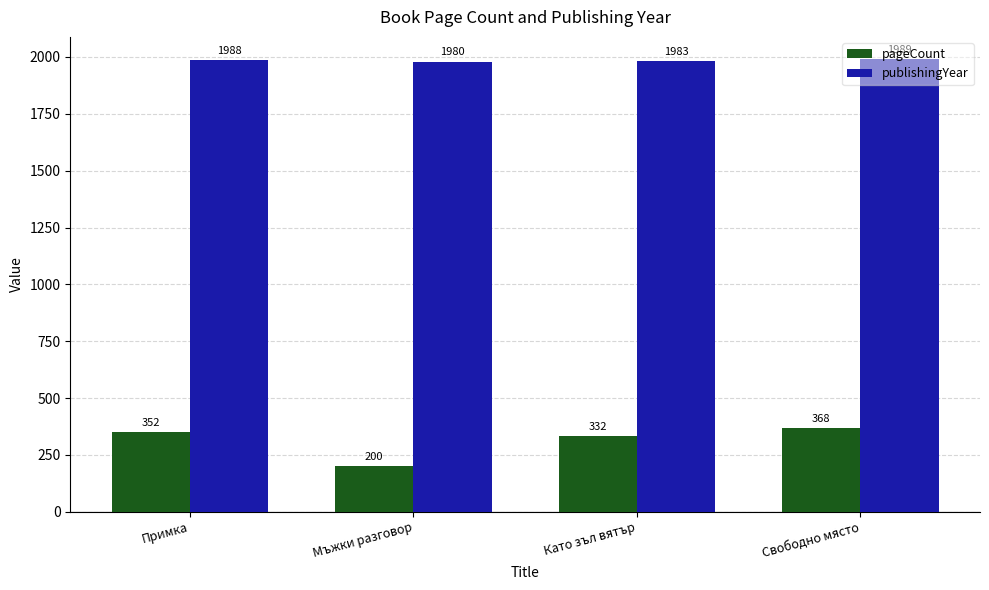

Rank the series by their maximum value, from lowest to highest.

pageCount, publishingYear